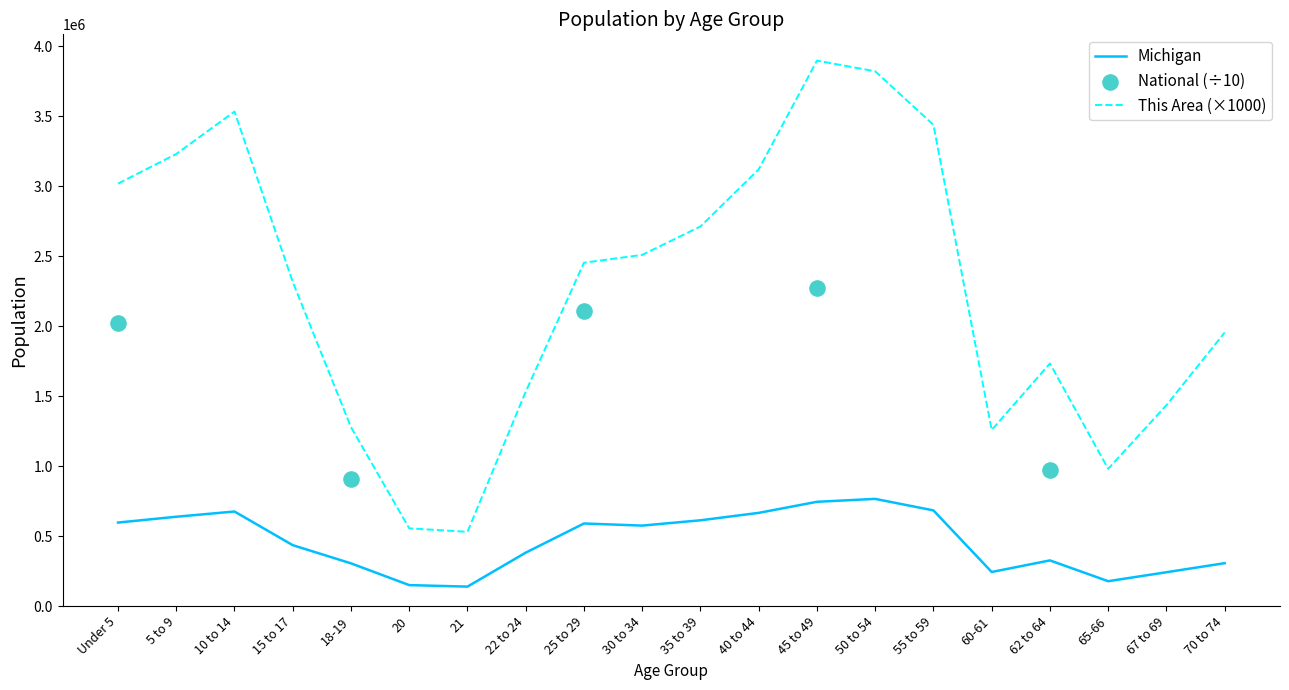

At how many categories does at least one series exceed 2297477?

11